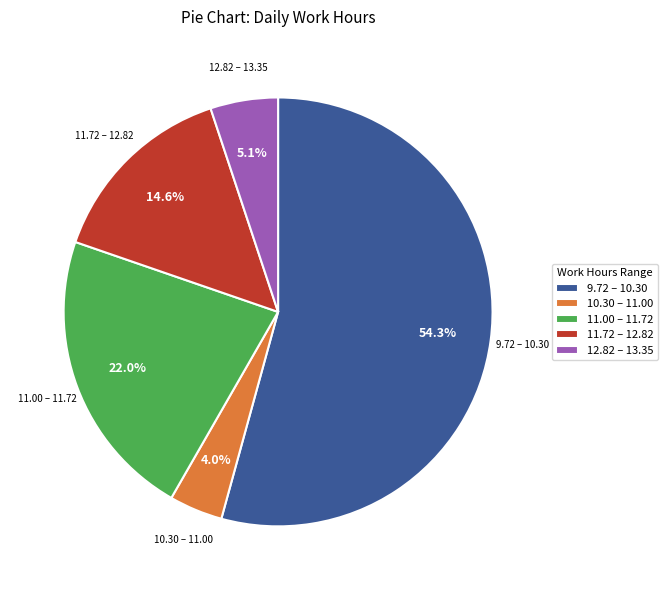

Which category has the biggest portion of the pie?

9.72 – 10.30